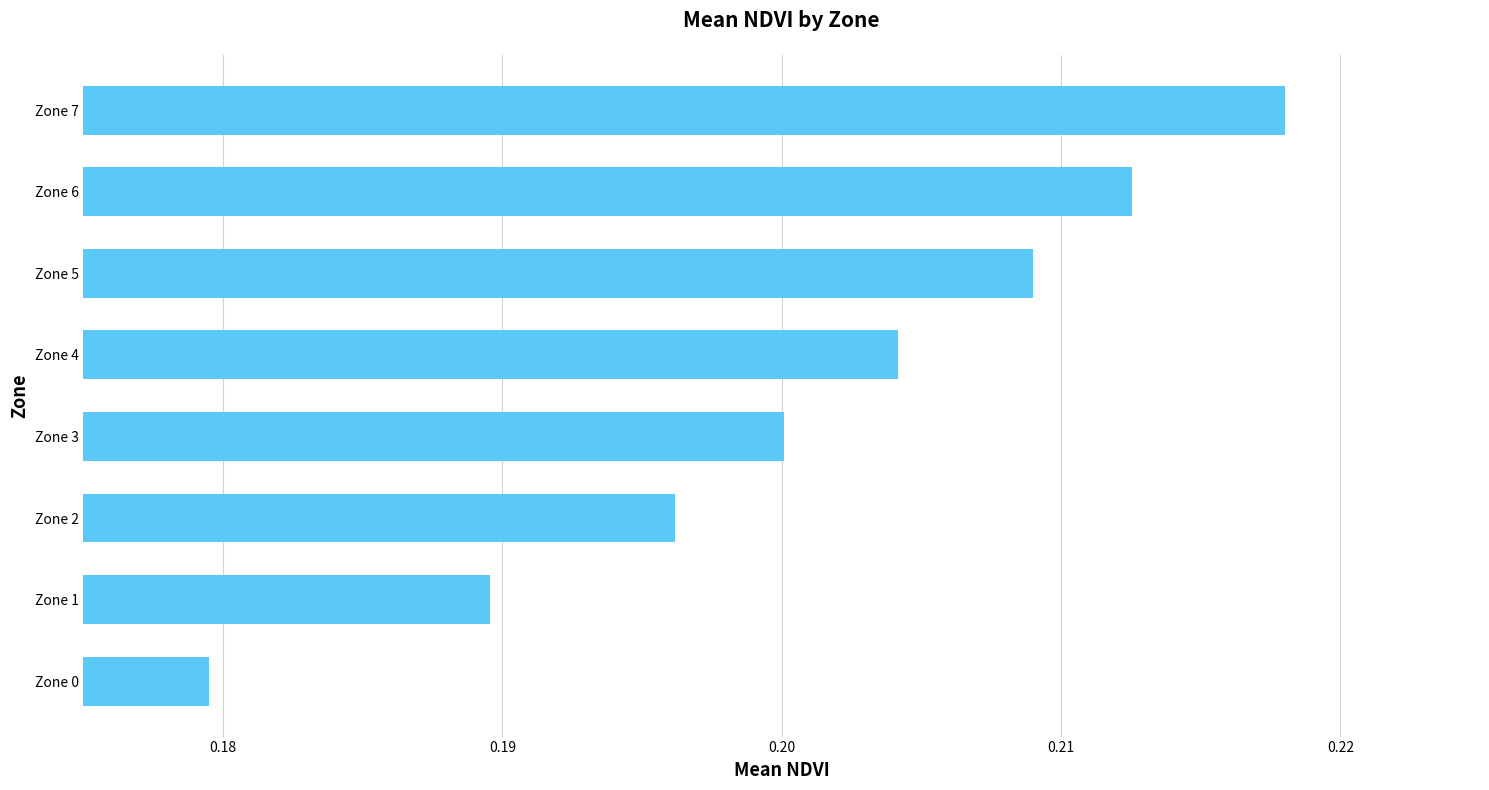

Rank the categories by value from lowest to highest.

Zone 0, Zone 1, Zone 2, Zone 3, Zone 4, Zone 5, Zone 6, Zone 7